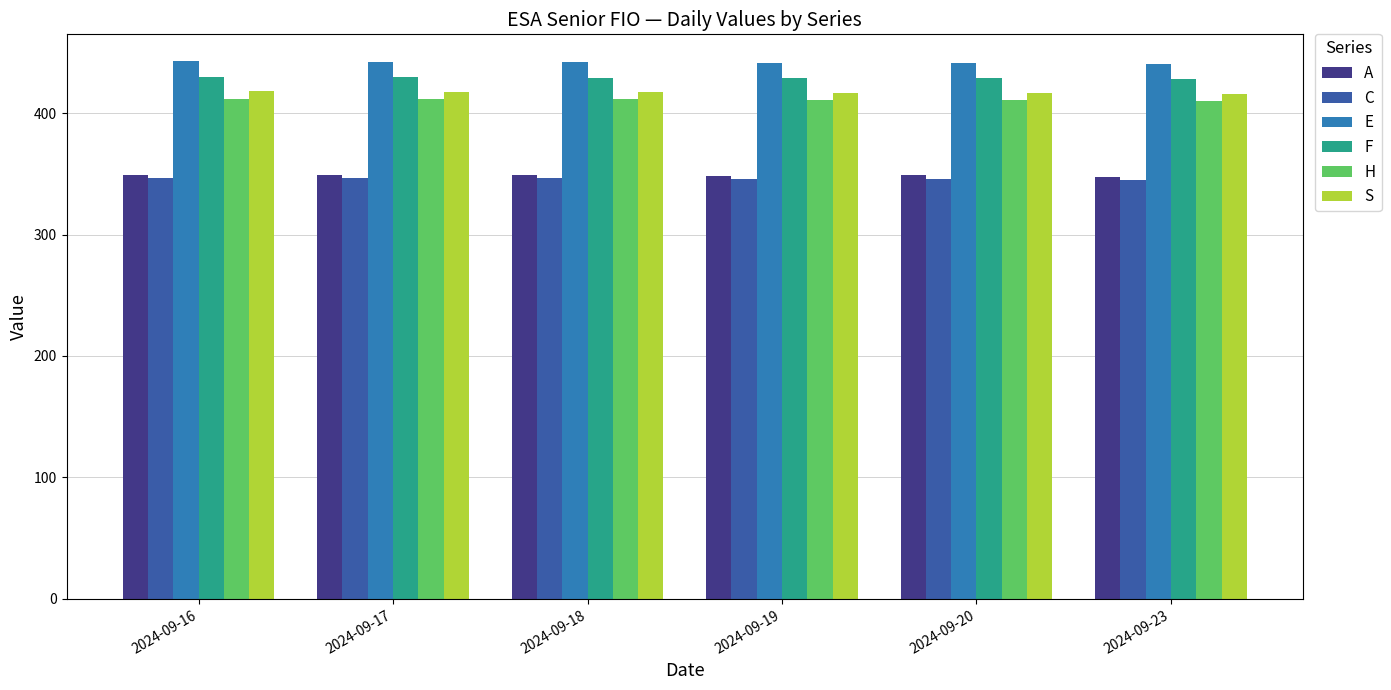

How many series are shown in this chart?

6